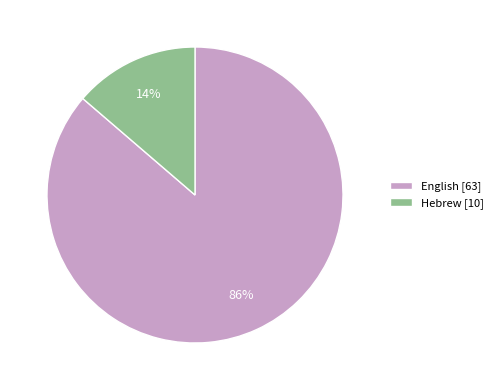

To the nearest percent, what portion does Hebrew represent?

14%